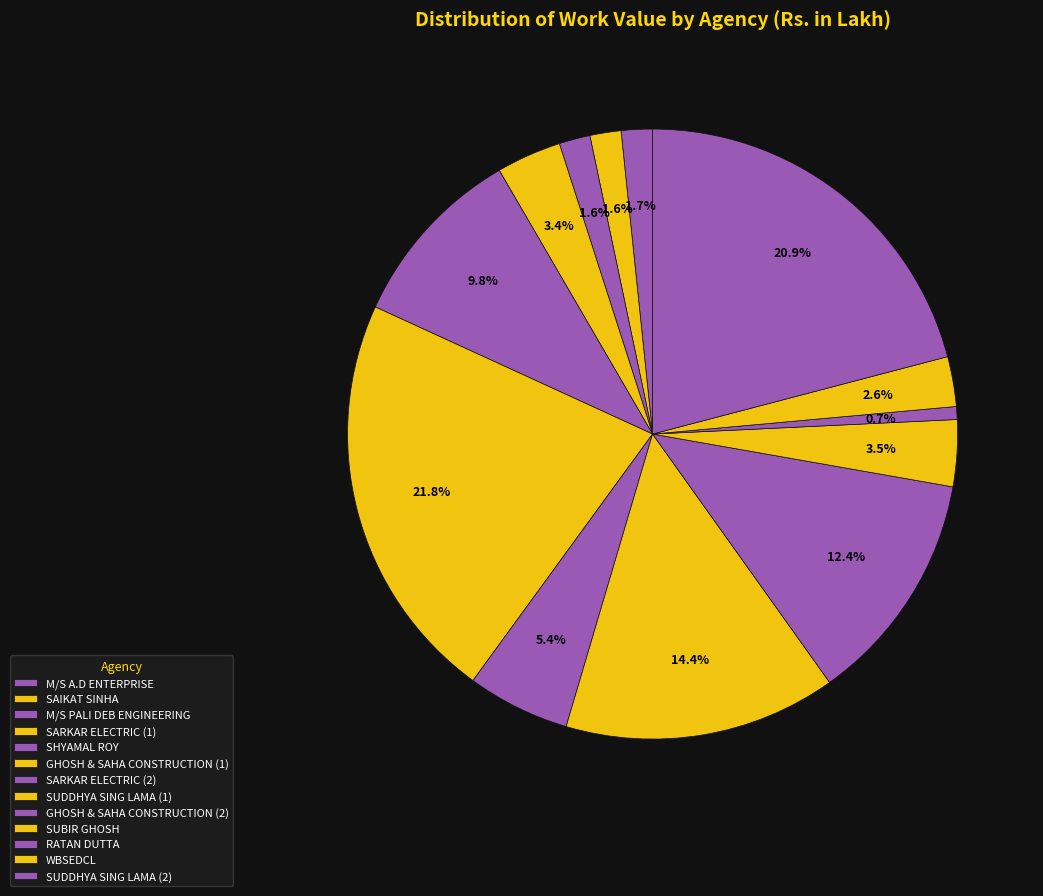

Does SUBIR GHOSH represent more than half of the total?

No